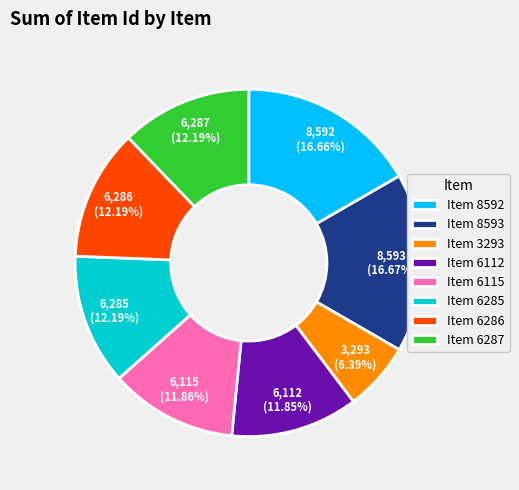

Between Item 6285 and Item 8592, which is larger?

Item 8592